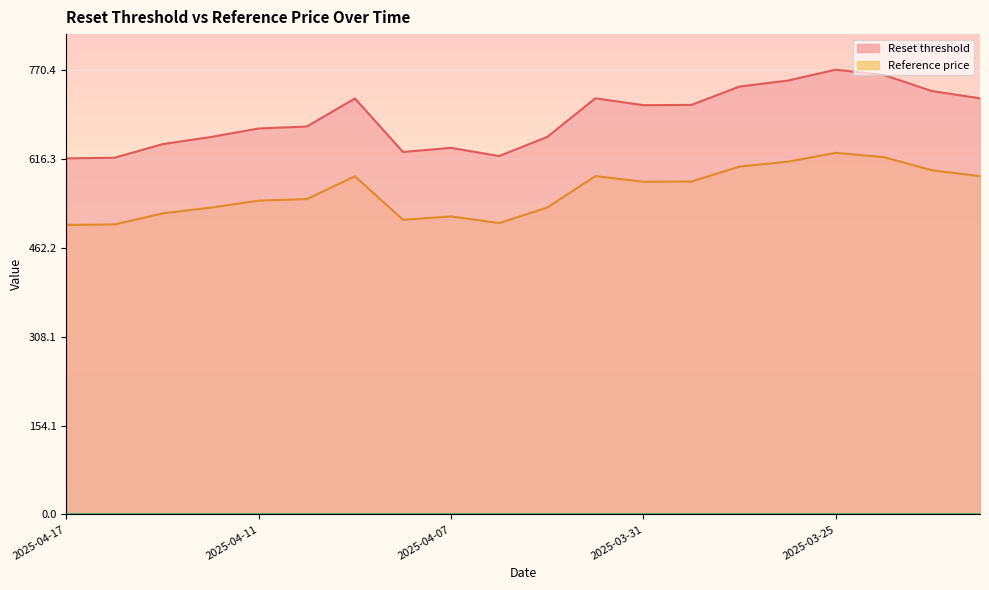

What are all the series names shown in the legend?

Reset threshold, Reference price